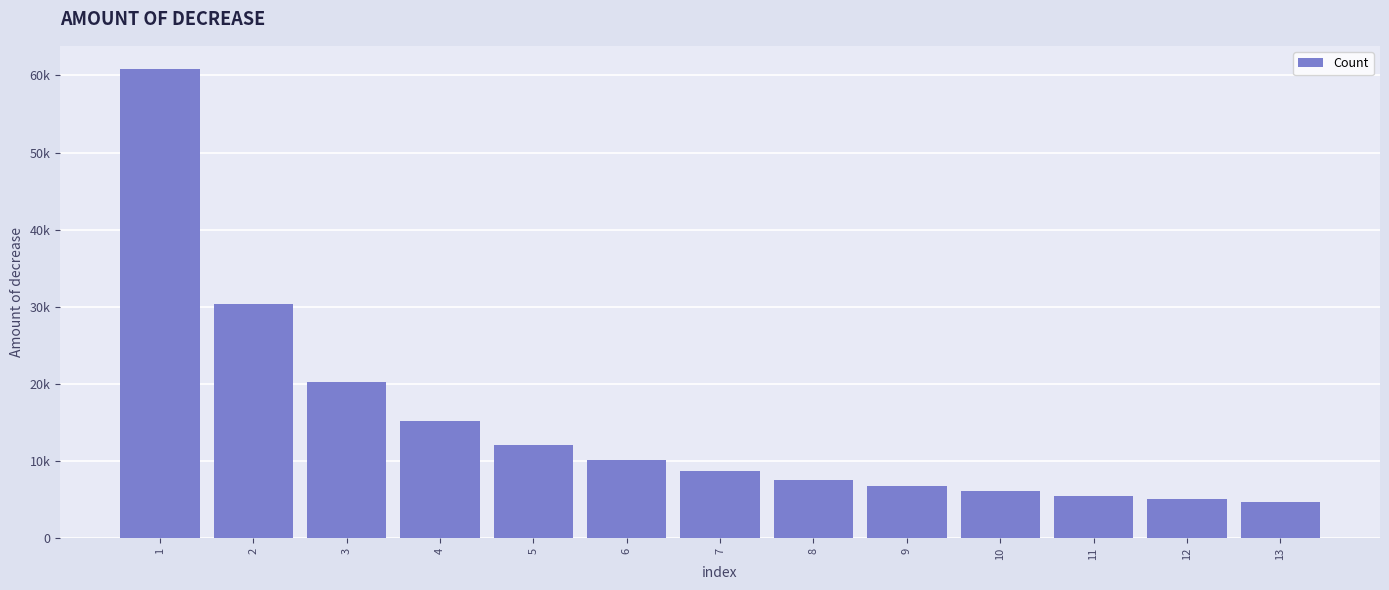

List the labels in order of value, largest first.

1, 2, 3, 4, 5, 6, 7, 8, 9, 10, 11, 12, 13